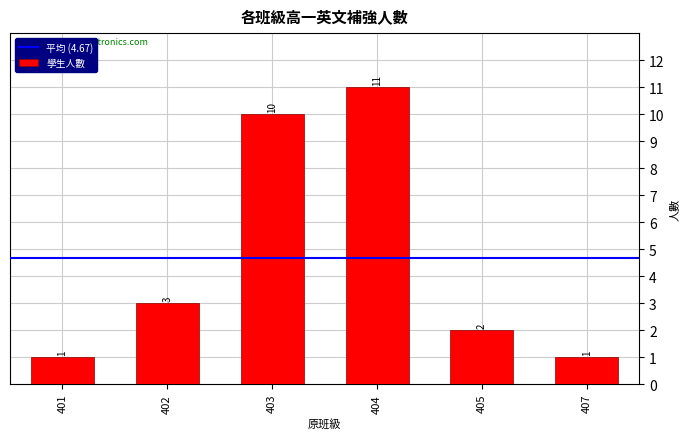

What is the value of the 3rd bar from the left?

10